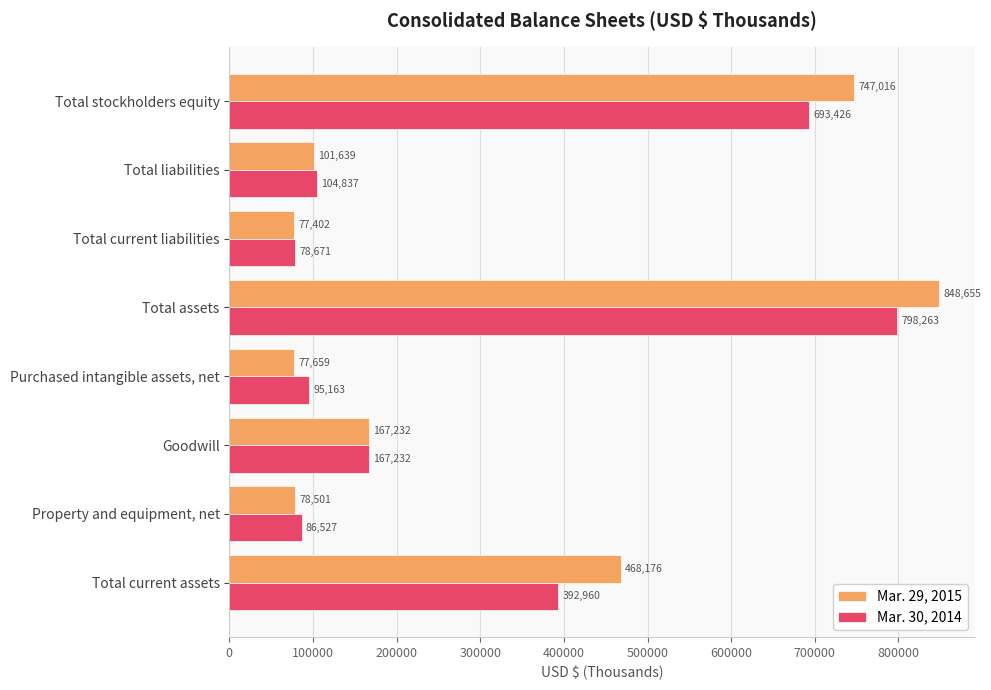

How many data points does each series have?

8